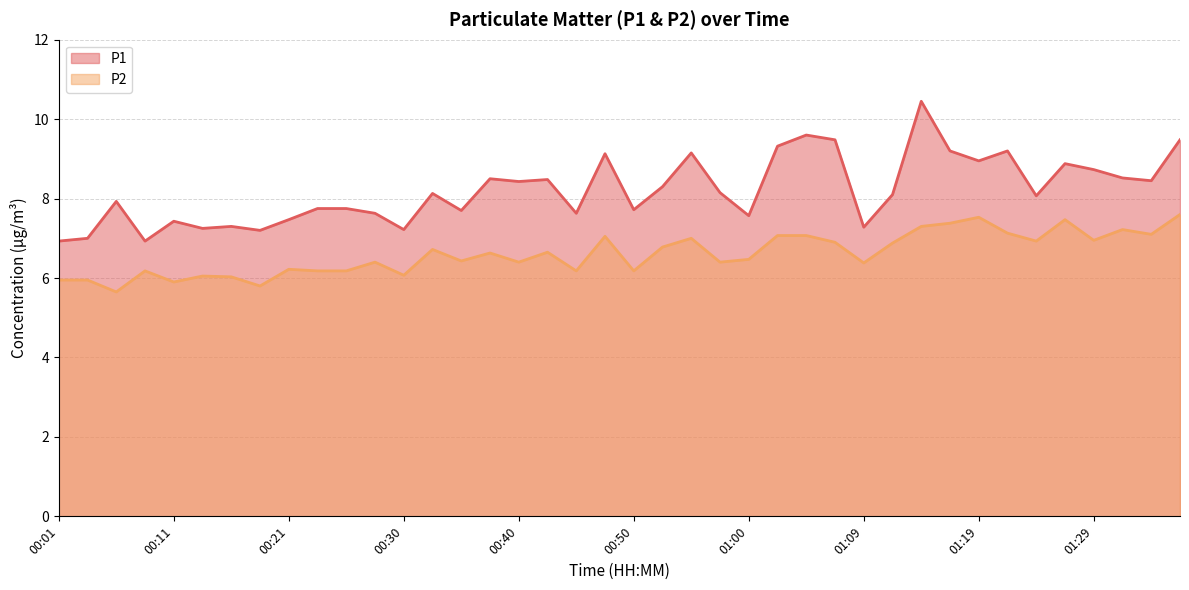

What is the label of the 6th point from the right?

01:24